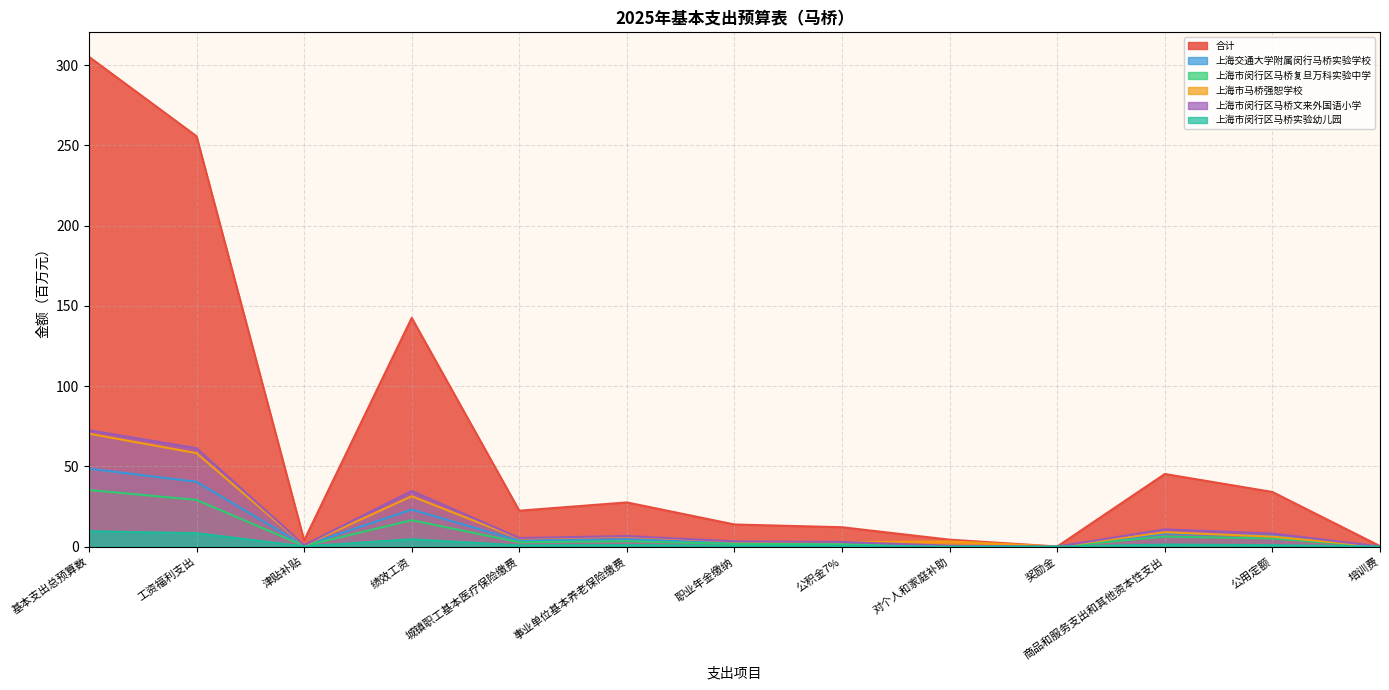

Rank the series at 基本支出总预算数 from lowest to highest value.

上海市闵行区马桥实验幼儿园, 上海市闵行区马桥复旦万科实验中学, 上海交通大学附属闵行马桥实验学校, 上海市马桥强恕学校, 上海市闵行区马桥文来外国语小学, 合计